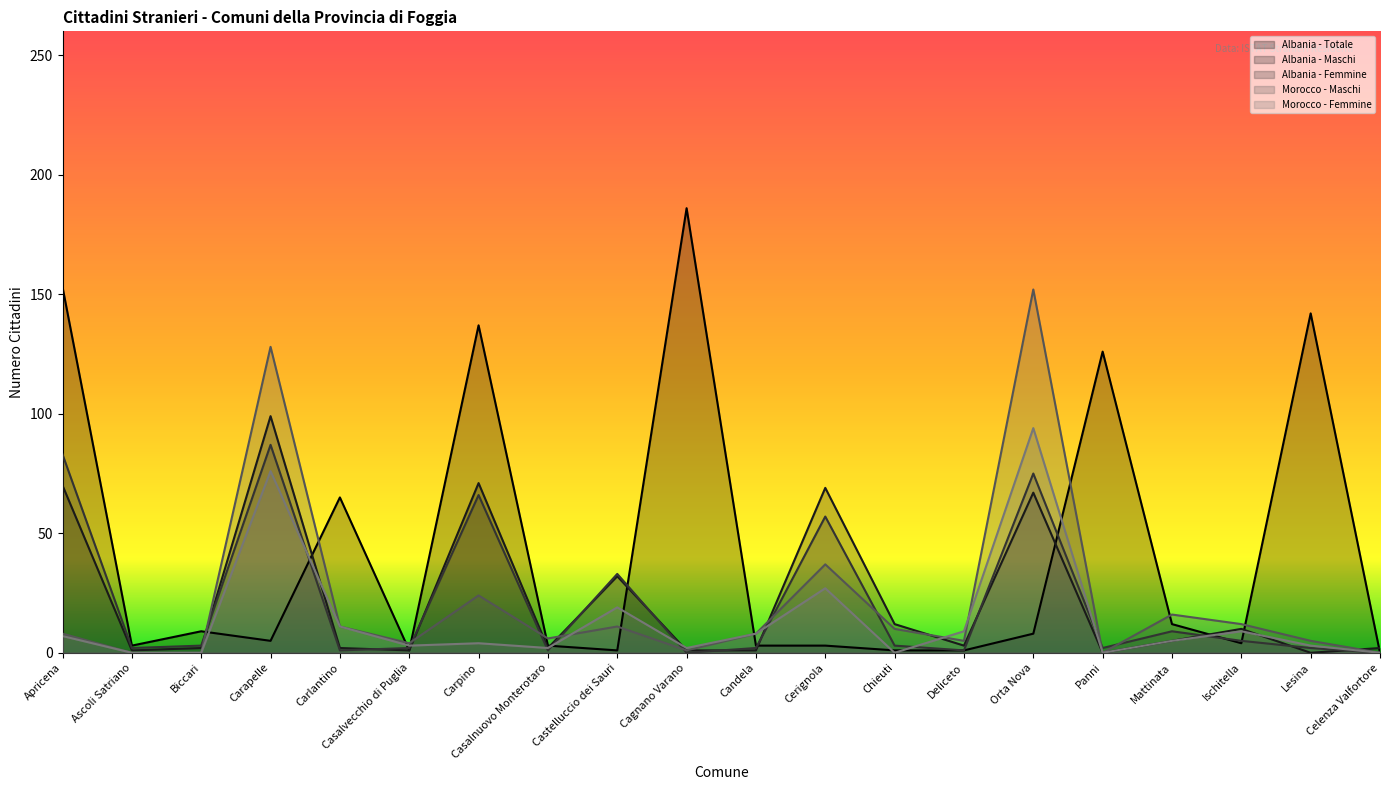

Which series has the widest spread of values?

Albania - Totale